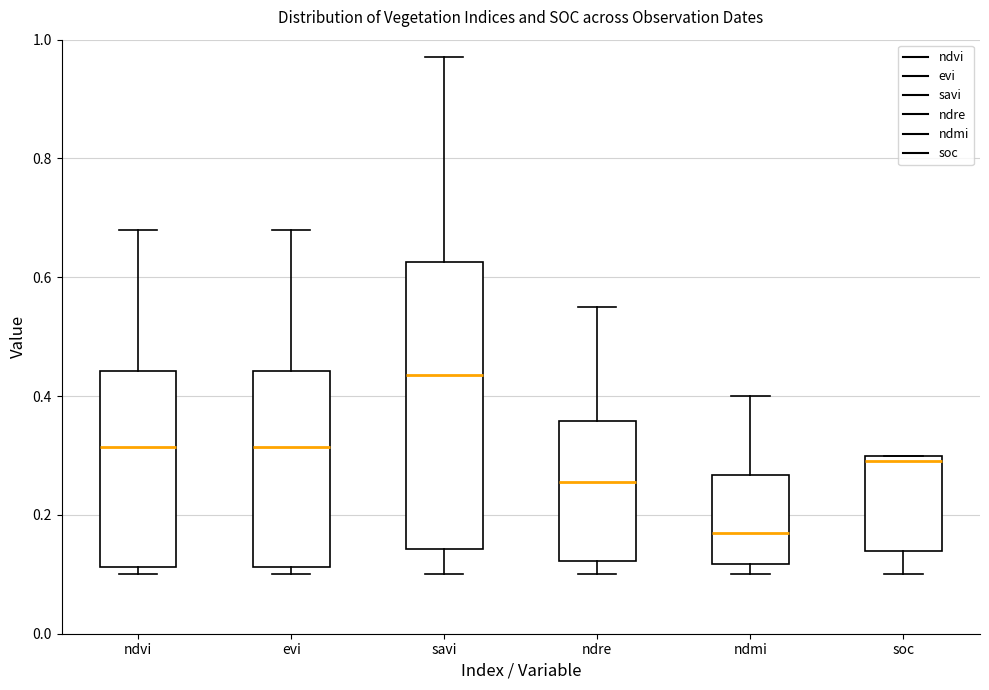

Reading left to right, read every box against the y-axis: the position of its median line, the range the box covers, and the ends of its whiskers. The values are not printed on the chart, so give them approximately, as read against the axis.

ndvi: median 0.32, box 0.12 to 0.44, whiskers 0.10 to 0.68
evi: median 0.32, box 0.12 to 0.44, whiskers 0.10 to 0.68
savi: median 0.44, box 0.14 to 0.62, whiskers 0.10 to 0.98
ndre: median 0.26, box 0.12 to 0.36, whiskers 0.10 to 0.56
ndmi: median 0.18, box 0.12 to 0.26, whiskers 0.10 to 0.40
soc: median 0.30 (just below the box's upper edge), box 0.14 to 0.30, whiskers 0.10 to 0.30